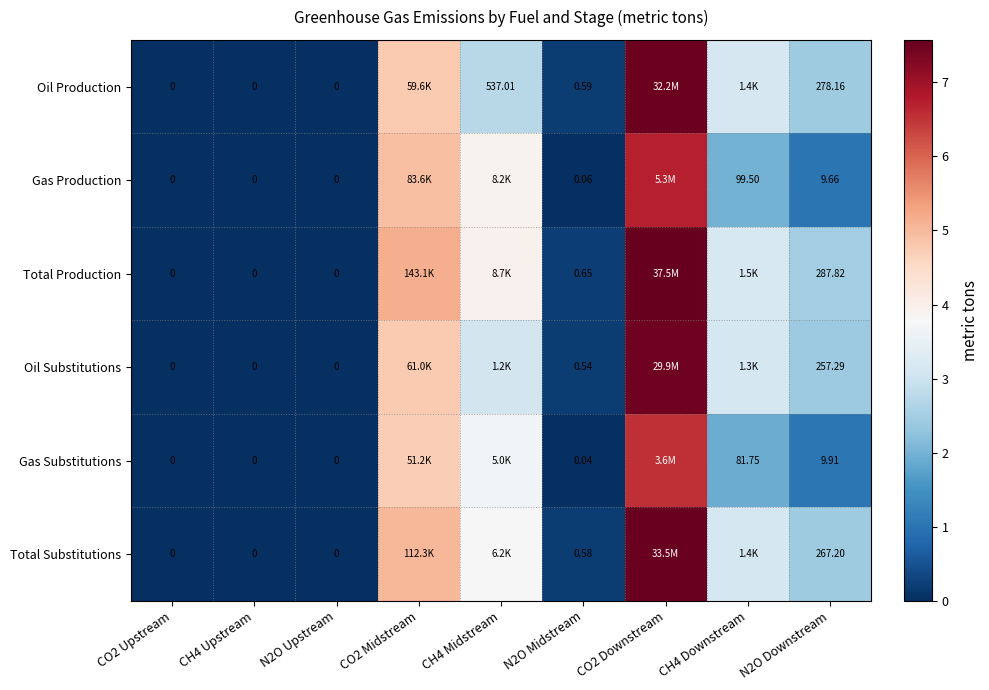

Between CH4 Upstream and N2O Upstream, which series saw the biggest shift?

Oil Production